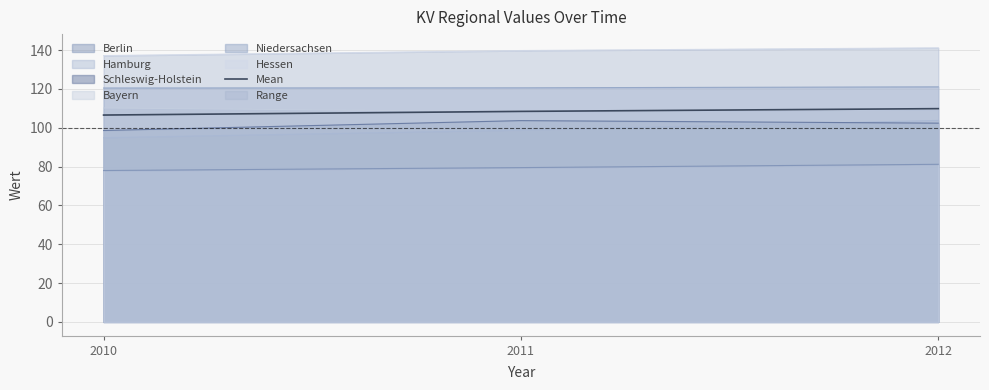

What is the difference between the maximum and minimum values?

3.3